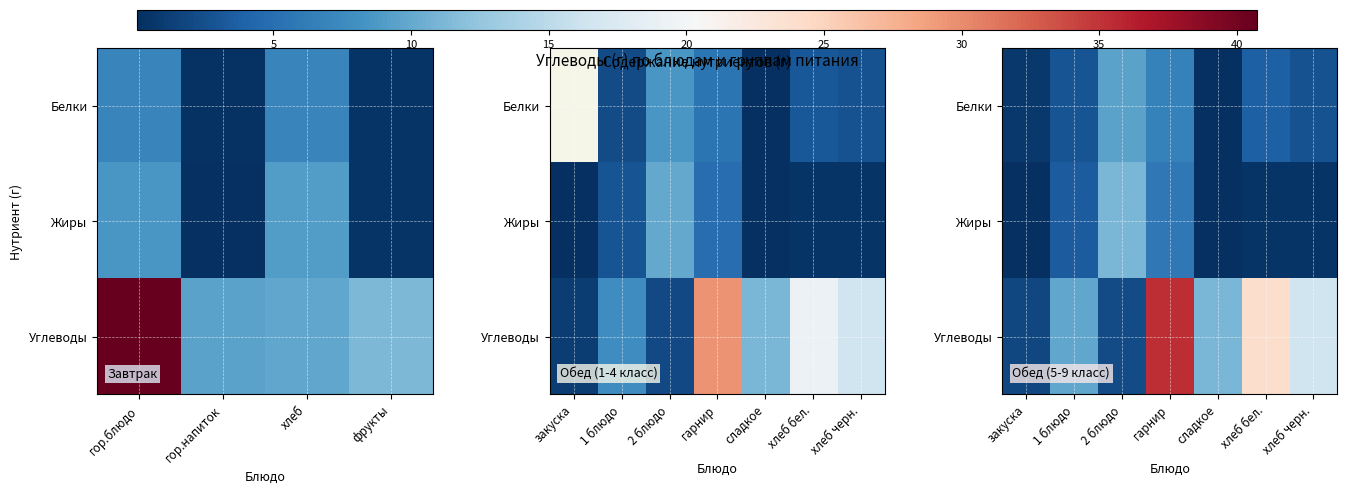

What is the average value of the Углеводы series?

14.4